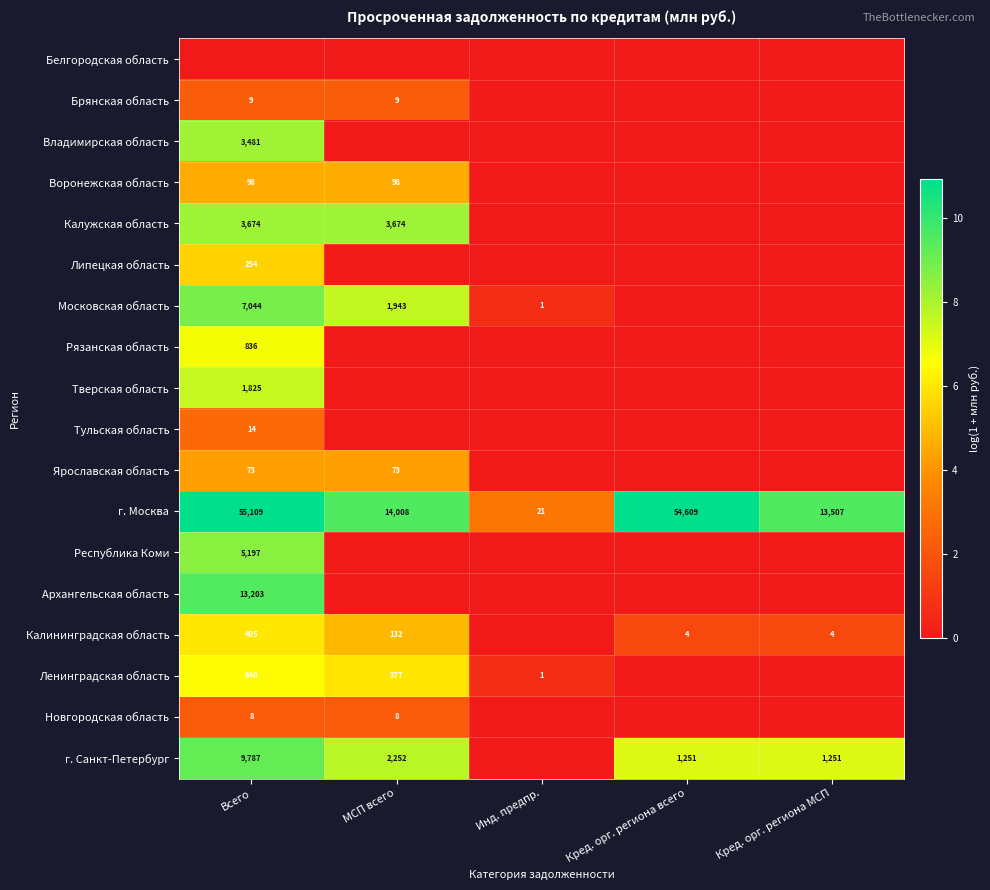

Is the value of Ленинградская область at Всего greater than the value of Владимирская область at Всего?

No